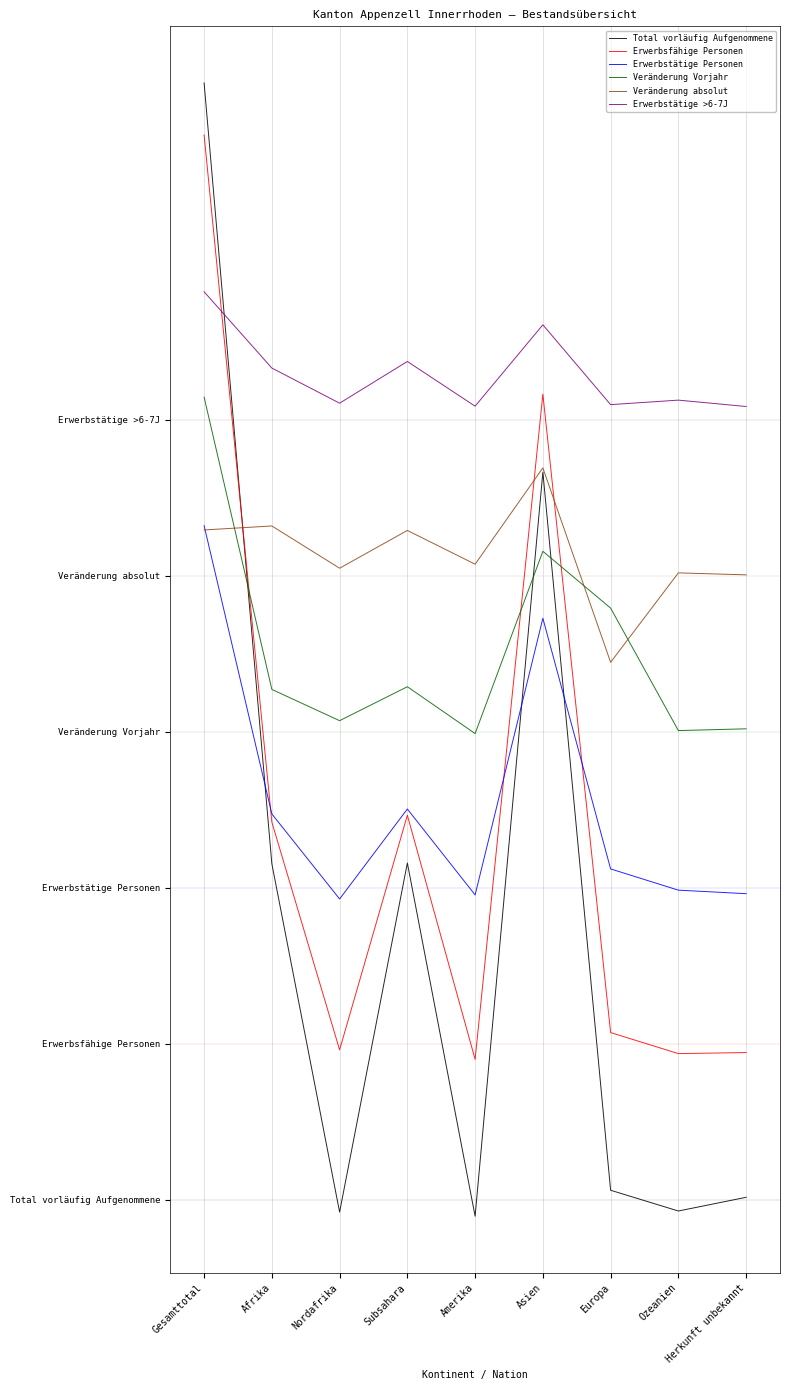

What is the sum of the Veränderung absolut values at Gesamttotal and Nordafrika?

66.7